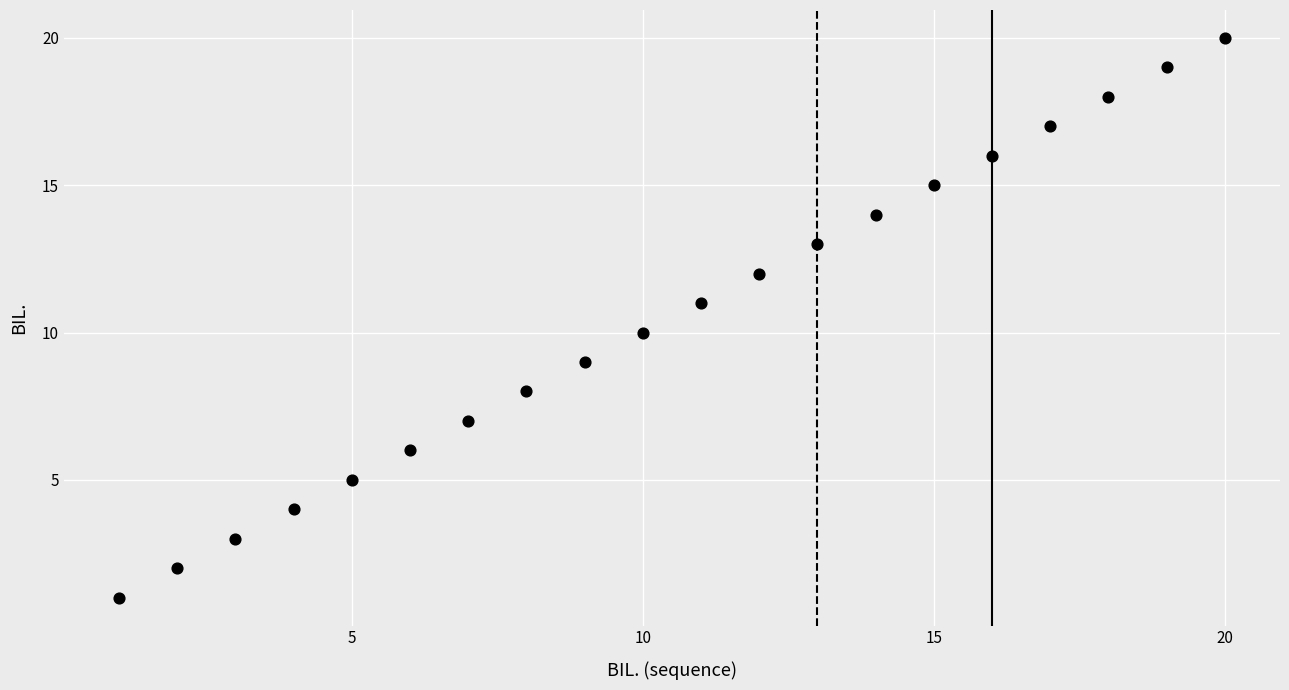

What is the range of X values (max minus min)?

19